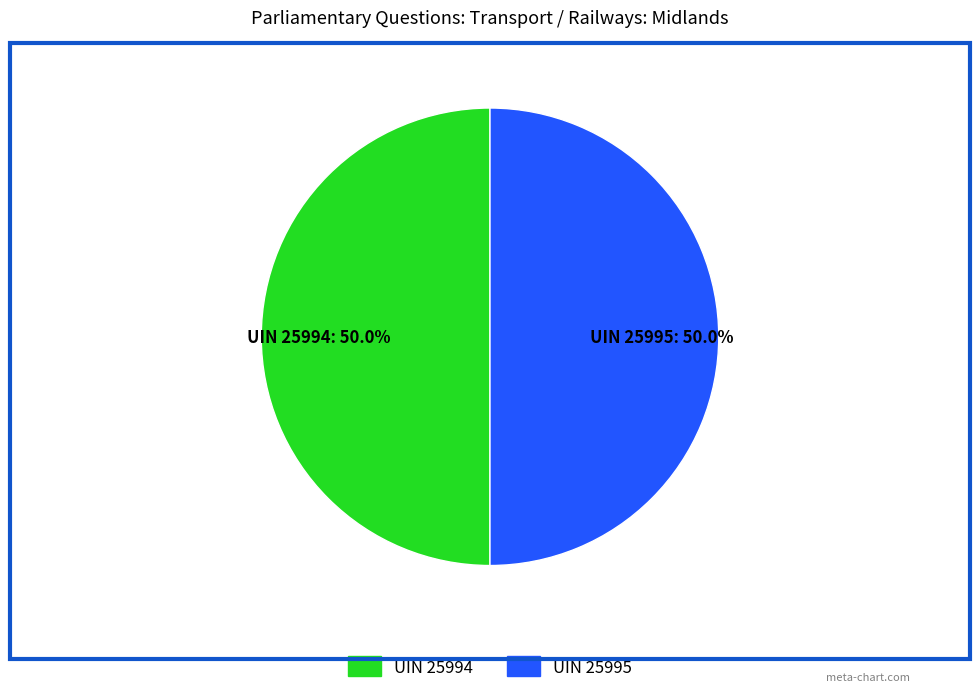

Approximately how many times larger is the value at UIN 25994 compared to UIN 25995?

1.0